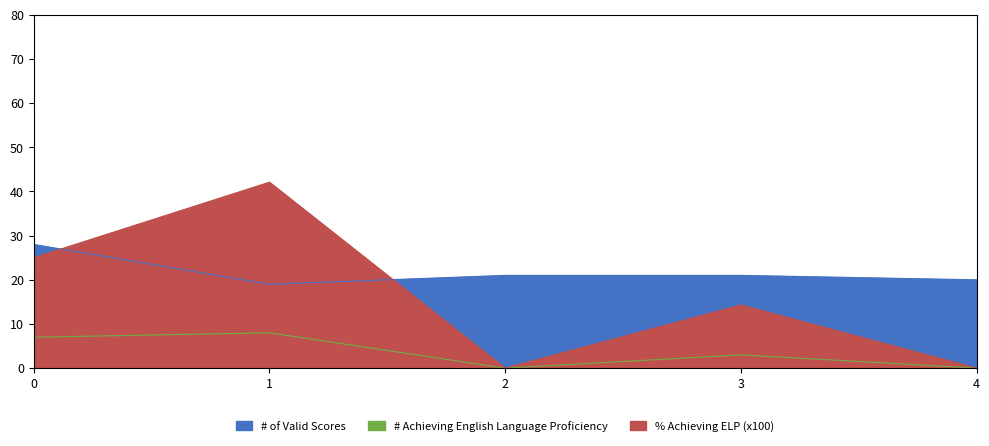

How many data points does each series have?

5